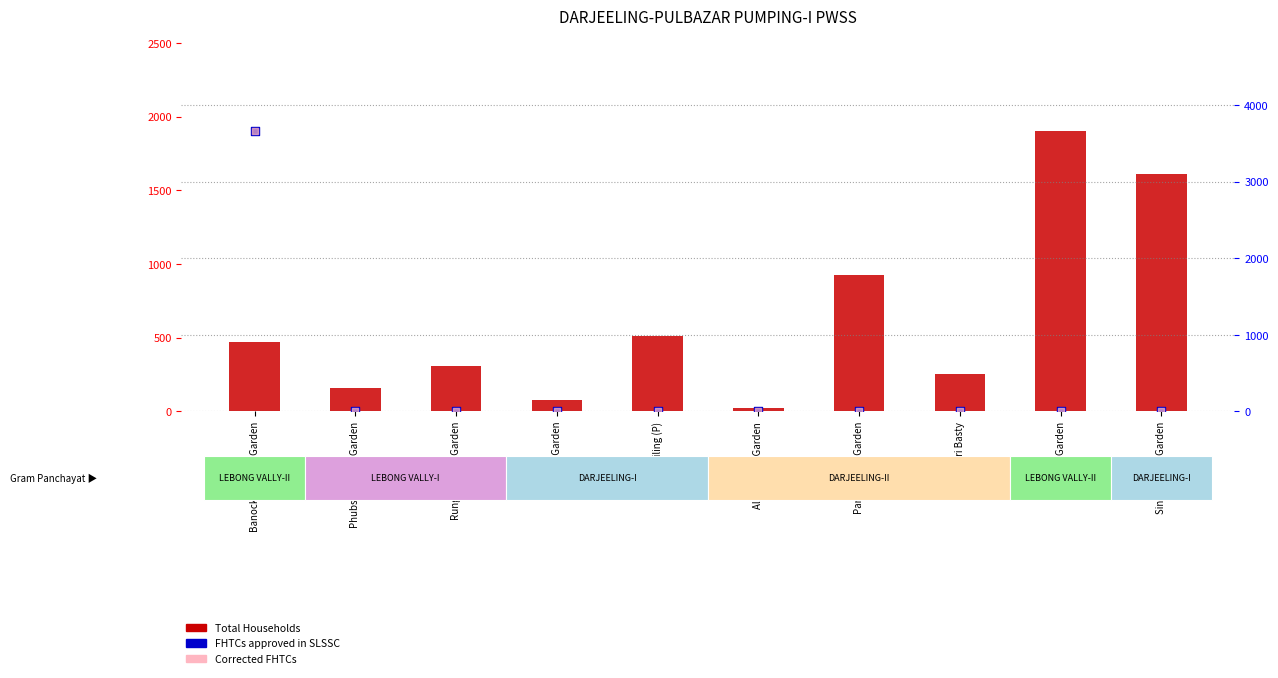

Is the value of FHTCs approved in SLSSC at Ging Tea Garden greater than the value of Total Households at Darjiling (P)?

No